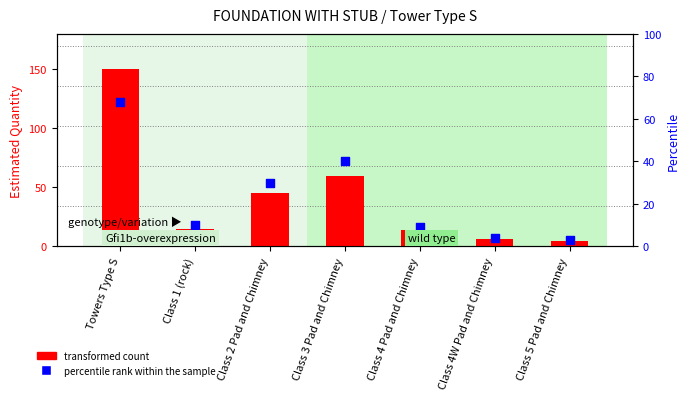

At how many categories does at least one series exceed 55?

2